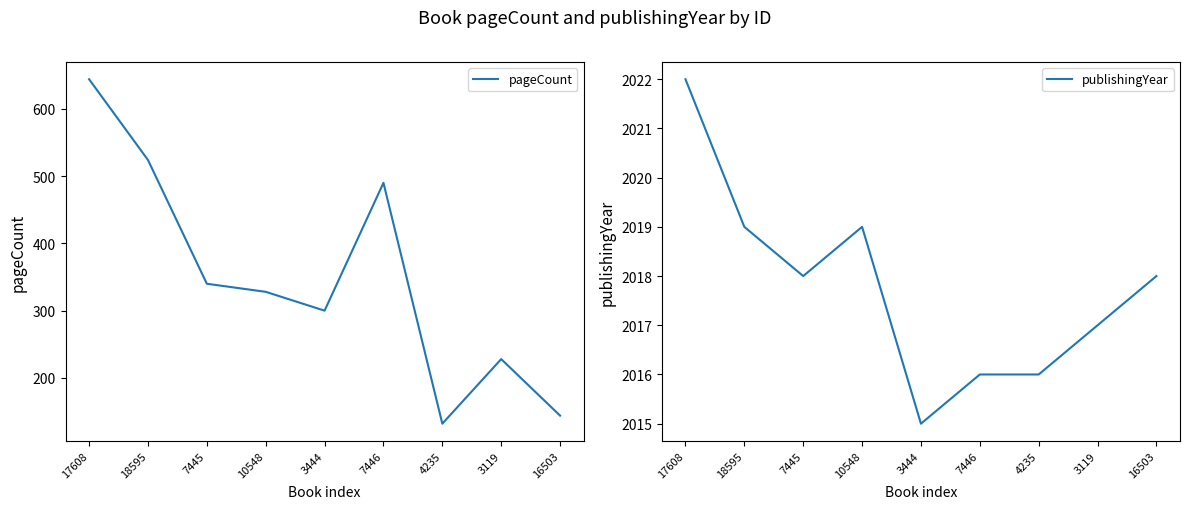

Reading left to right, transcribe all the data shown in this chart.

pageCount: 17608=644	18595=524	7445=340	10548=328	3444=300	7446=490	4235=132	3119=228	16503=144
publishingYear: 17608=2022	18595=2019	7445=2018	10548=2019	3444=2015	7446=2016	4235=2016	3119=2017	16503=2018